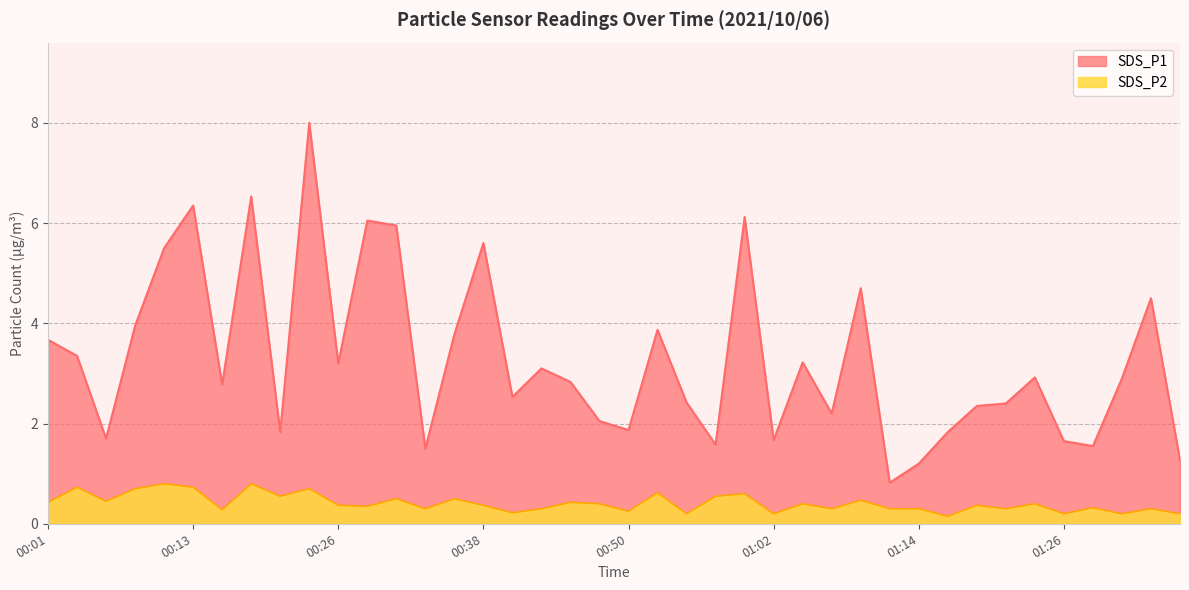

List the series in order of their peak value, lowest first.

SDS_P2, SDS_P1